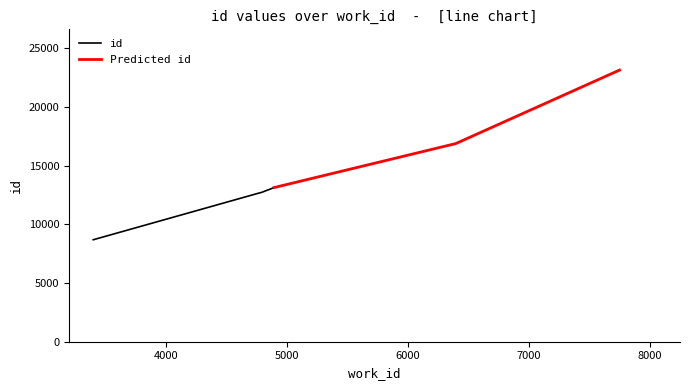

Reading left to right, extract all data points from this chart.

3401=8688	4783=12702	4787=12706	4790=12710	4791=12717	4844=12929	4849=12943	4895=13134	6397=16884	7750=23145